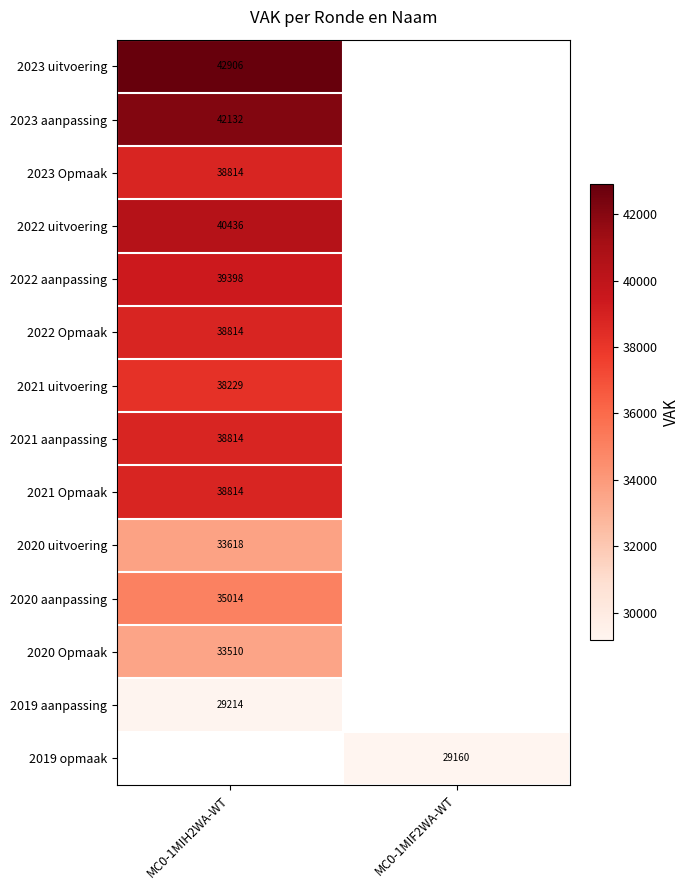

Is it true that 2022 aanpassing equals 10069 at MC0-1MIH2WA-WT?

False